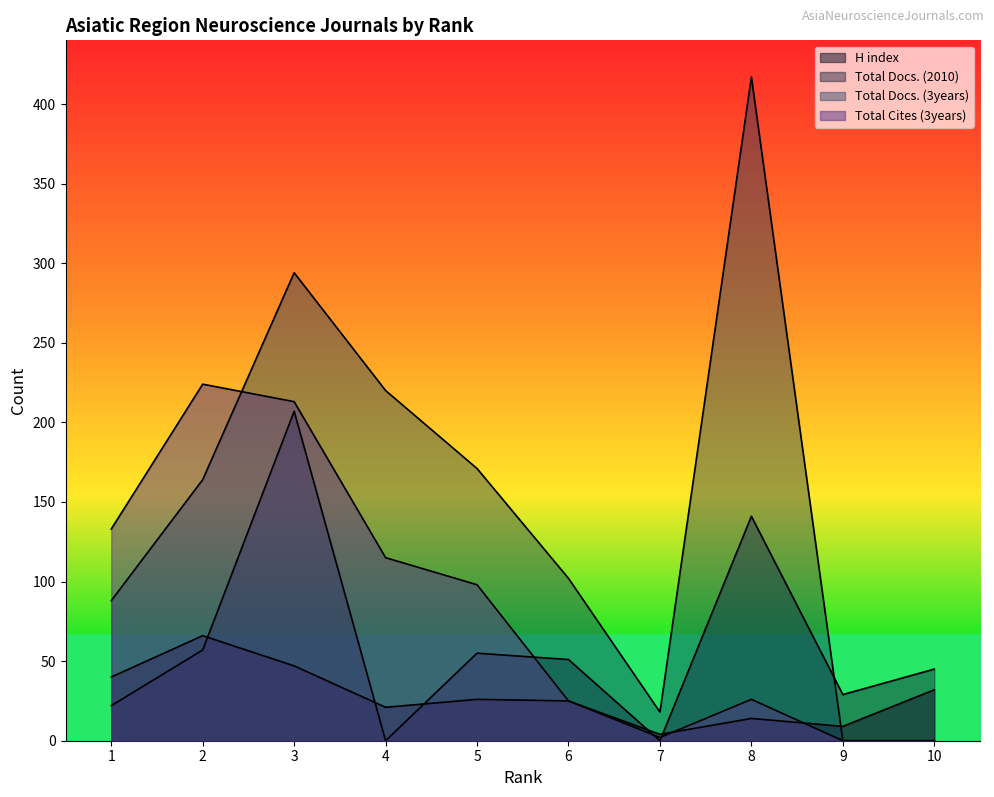

At which label does H index reach its peak?

2